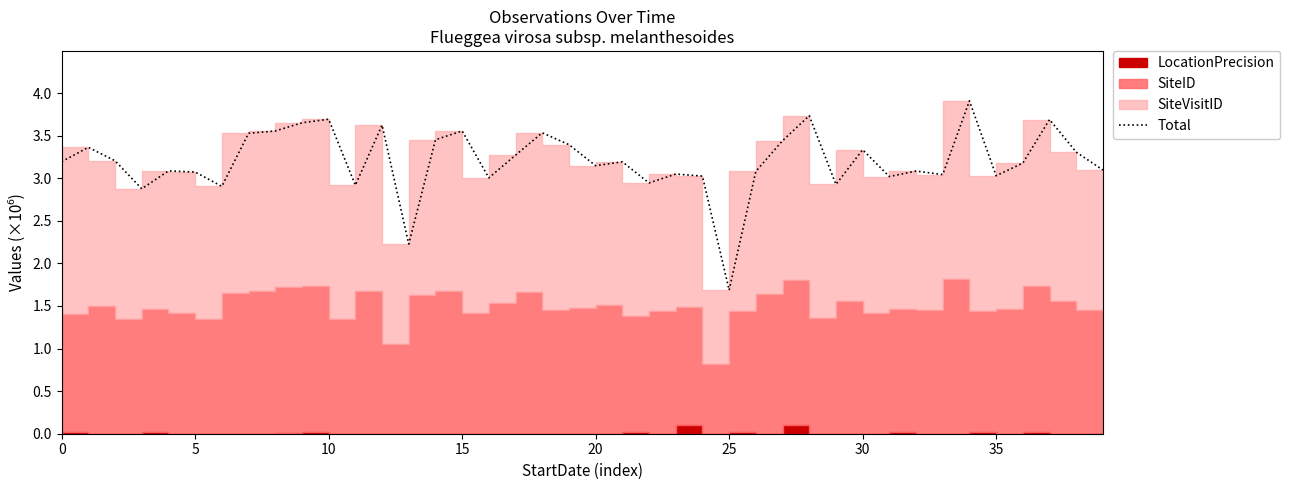

What is the difference between the values at 39 and 21?

0.1